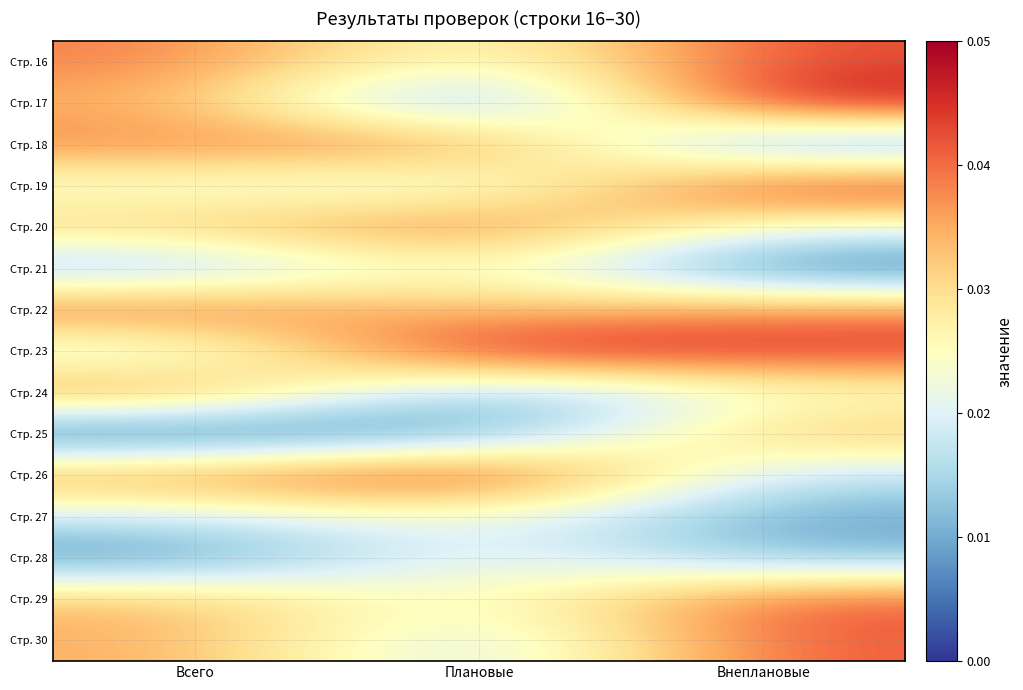

Rank the series at Внеплановые from lowest to highest value.

Стр. 21, Стр. 18, Стр. 27, Стр. 28, Стр. 26, Стр. 20, Стр. 24, Стр. 25, Стр. 22, Стр. 30, Стр. 29, Стр. 16, Стр. 23, Стр. 19, Стр. 17